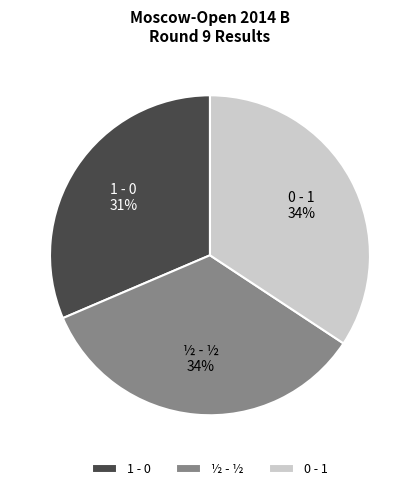

Is the sum of 1 - 0 and ½ - ½ greater than half?

Yes